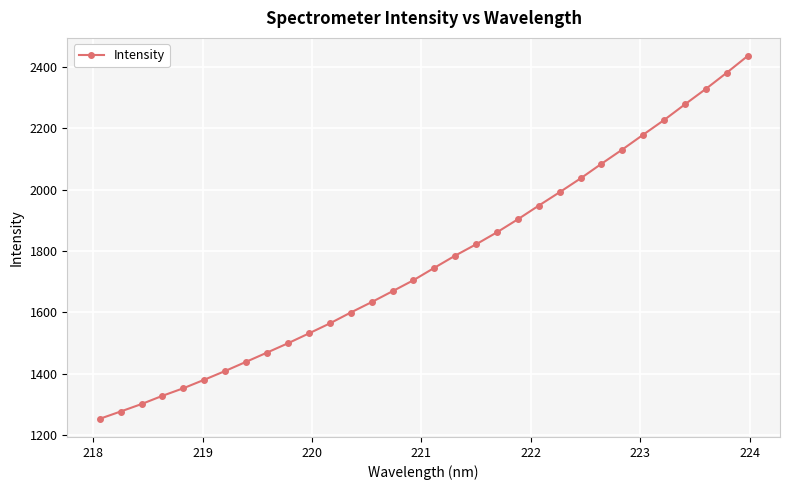

What is the average value?

1767.2